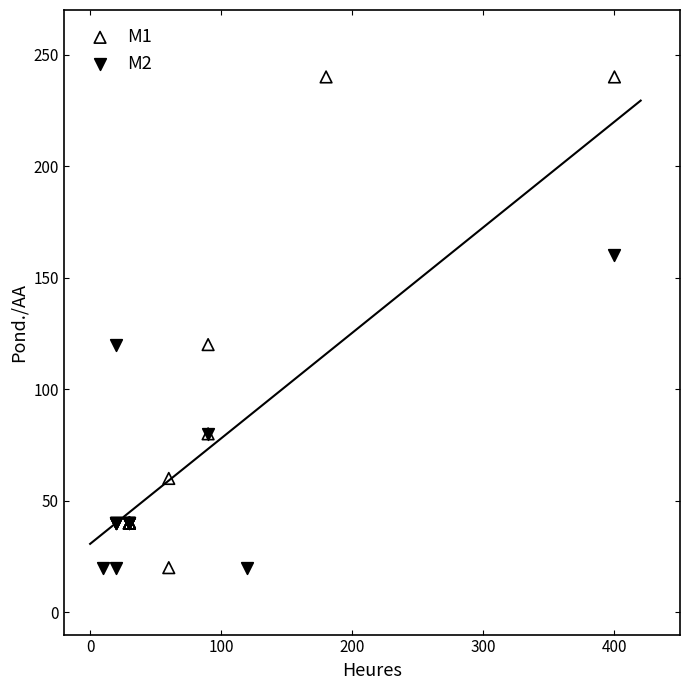

Which series reaches the maximum Y coordinate?

M1